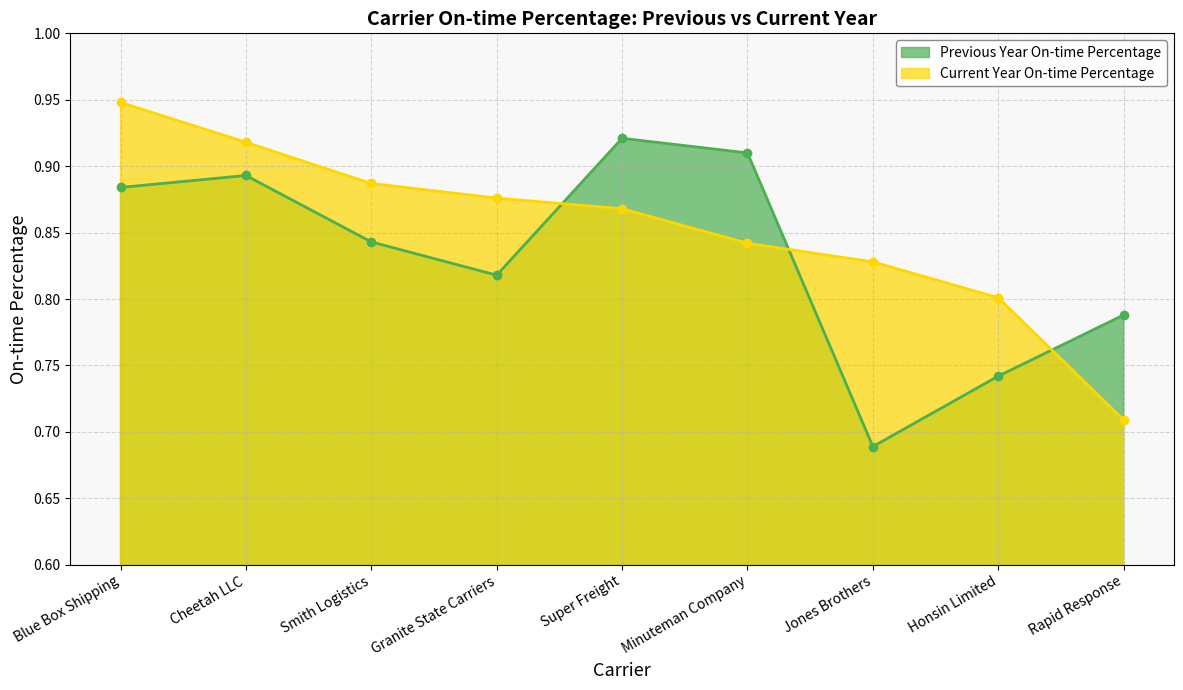

Where is Current Year On-time Percentage nearest to the value 0?

Rapid Response